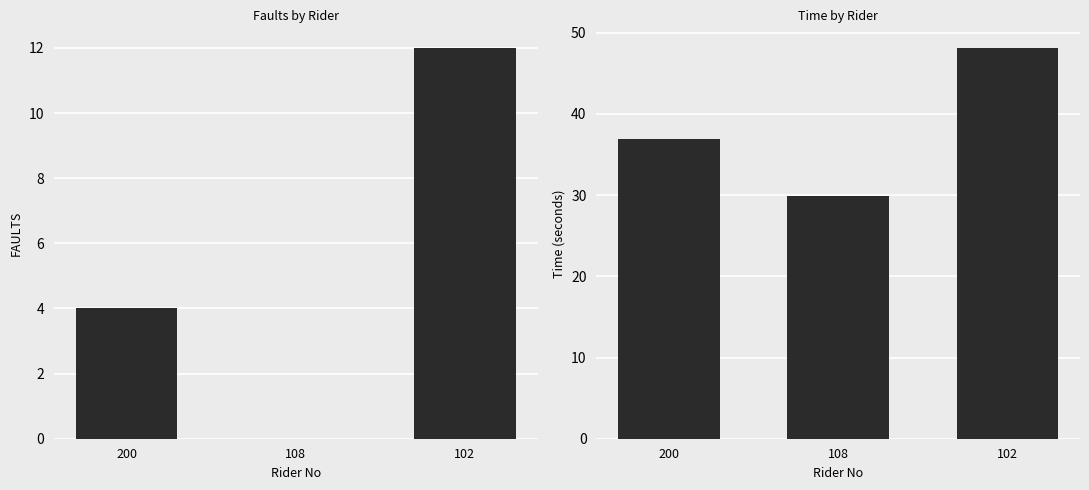

Between 200 and 102, which series saw the biggest shift?

Time